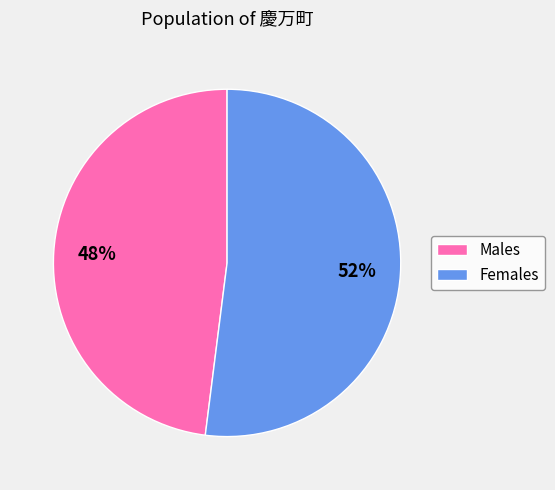

Is there any slice that represents more than half of the pie?

Yes